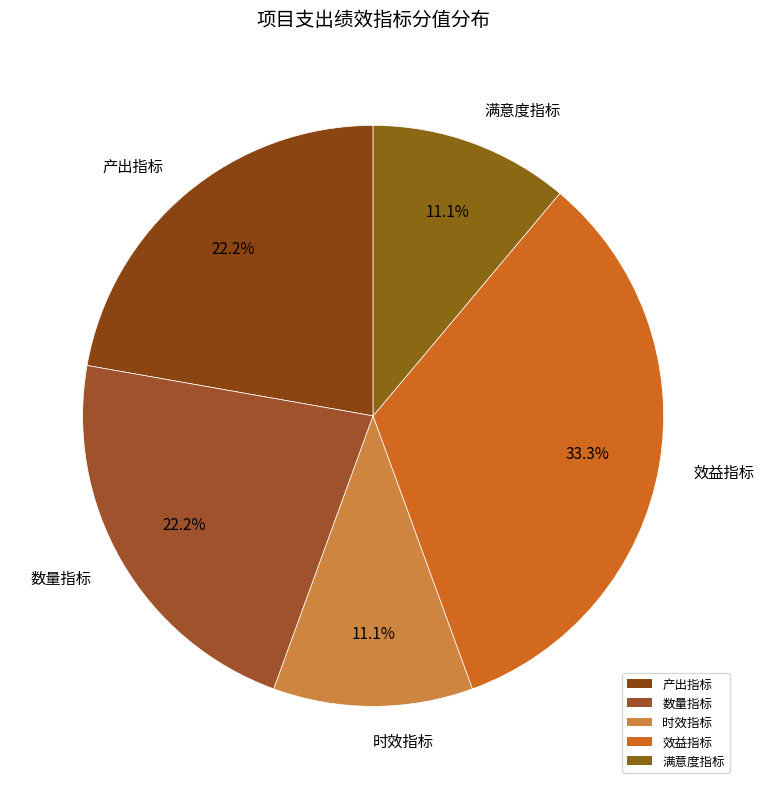

Is there a majority slice in this chart?

No